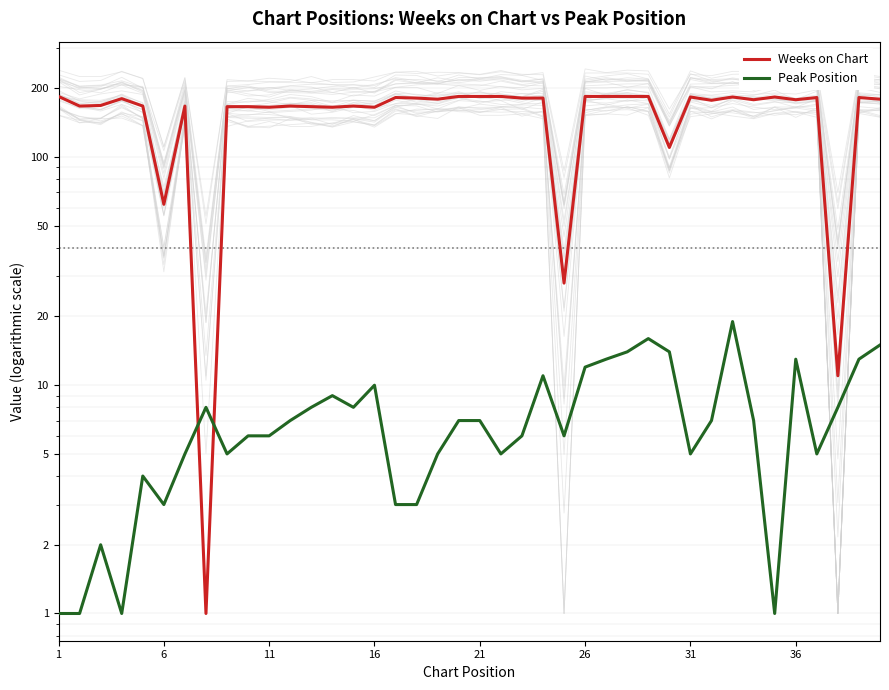

At which category does the chart reach its peak across all series?

1